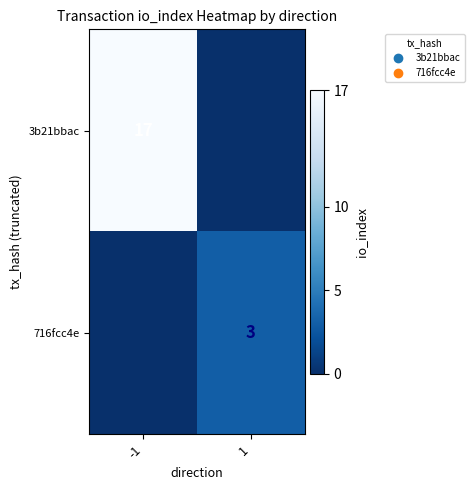

True or false: 716fcc4e has a value of 2 at 1.

False